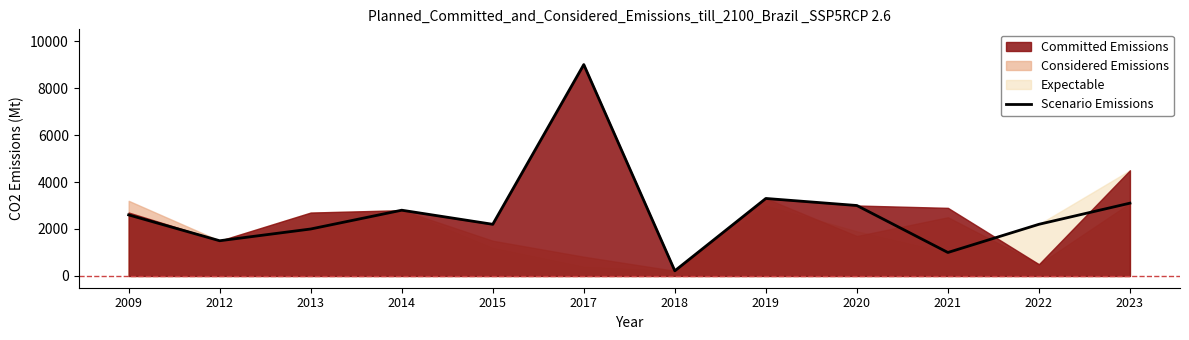

What is the value of the 12th point from the left?

3100